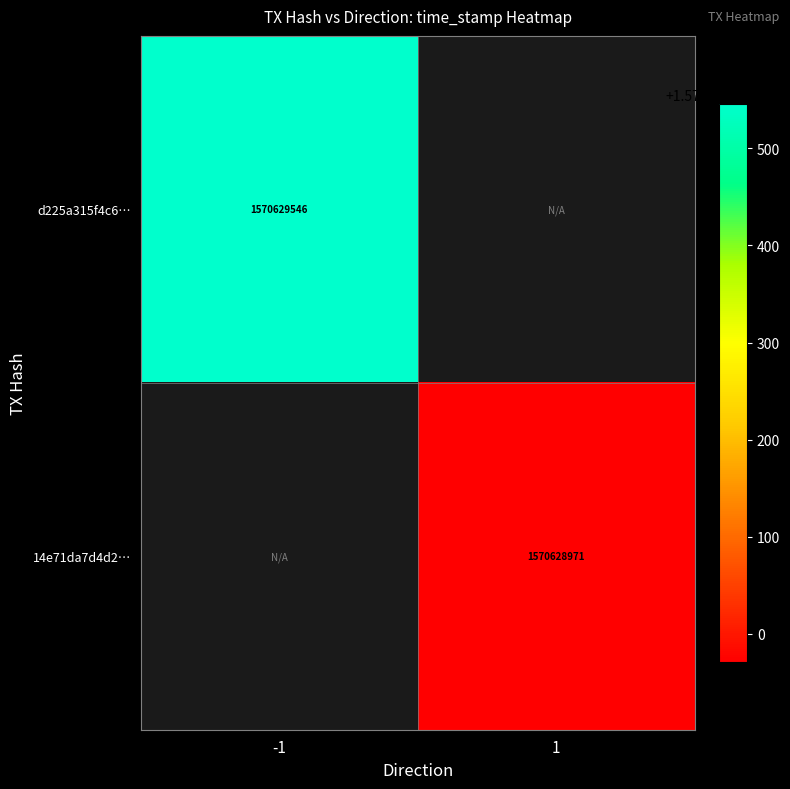

Between -1 and 1, which series saw the biggest shift?

d225a315f4c6eb1c208a9157cbe22ae76aff6ef